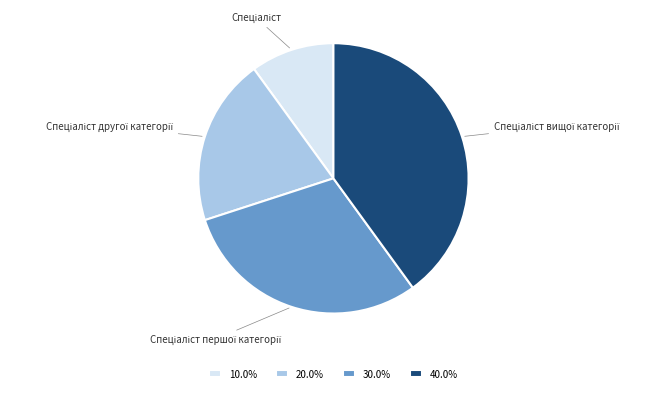

How many segments does this pie chart have?

4